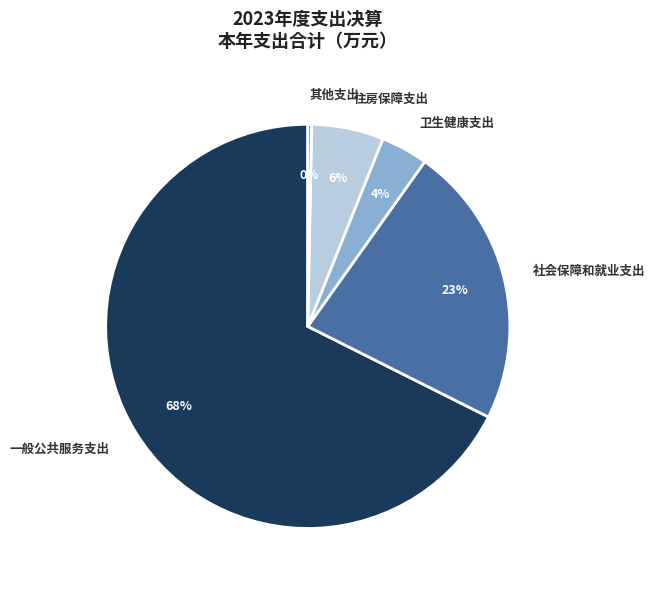

Which category has the biggest portion of the pie?

一般公共服务支出